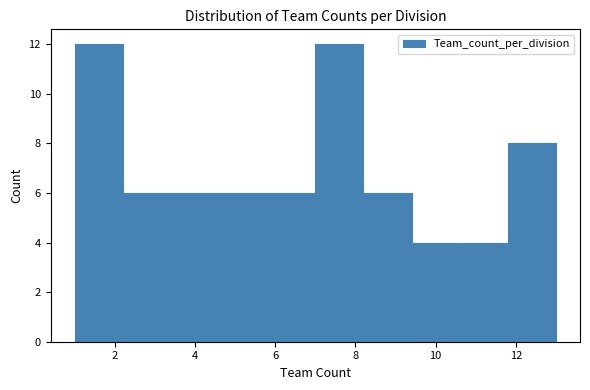

Reading left to right, list every bar in this chart as the range it spans on the x-axis followed by its height. The values are not printed on the chart, so give them approximately, as read against the axis.

1.0 to 2.2: 12
2.2 to 3.4: 6
3.4 to 4.6: 6
4.6 to 5.8: 6
5.8 to 7.0: 6
7.0 to 8.2: 12
8.2 to 9.4: 6
9.4 to 10.6: 4
10.6 to 11.8: 4
11.8 to 13.0: 8